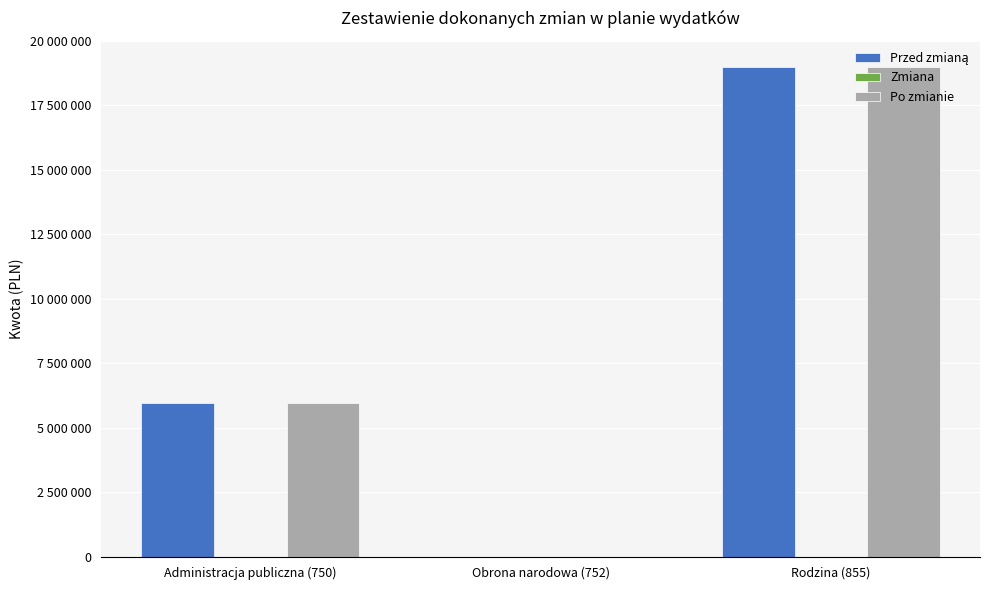

Which series has the largest total across all categories?

Po zmianie